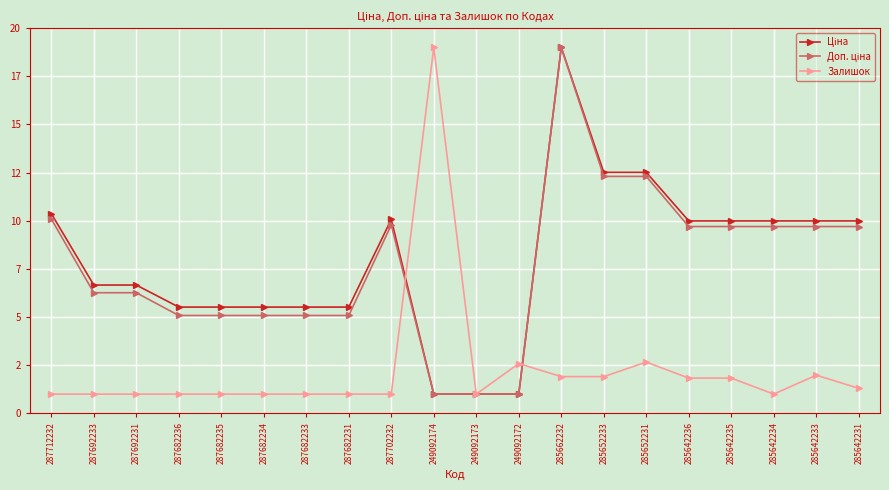

Is this an area chart (filled region under the line)?

No